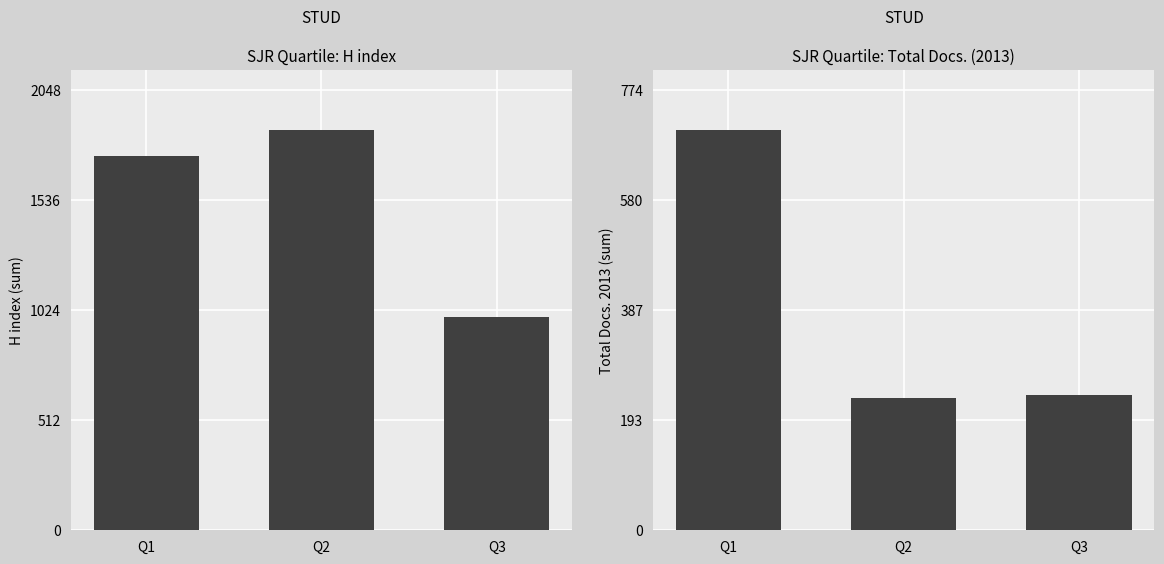

The value of Total Docs. (2013) at Q2 is 233. True or false?

True